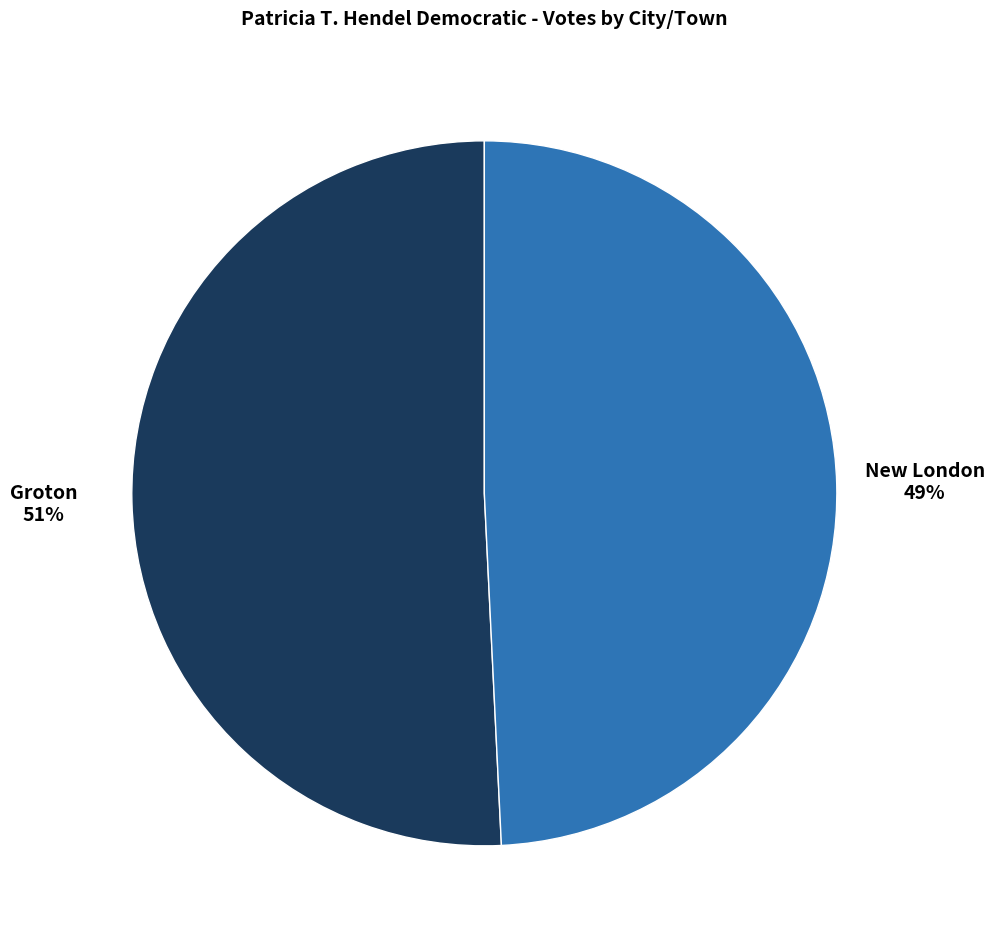

To the nearest percent, what is the difference between the Groton and New London slice percentages?

2%